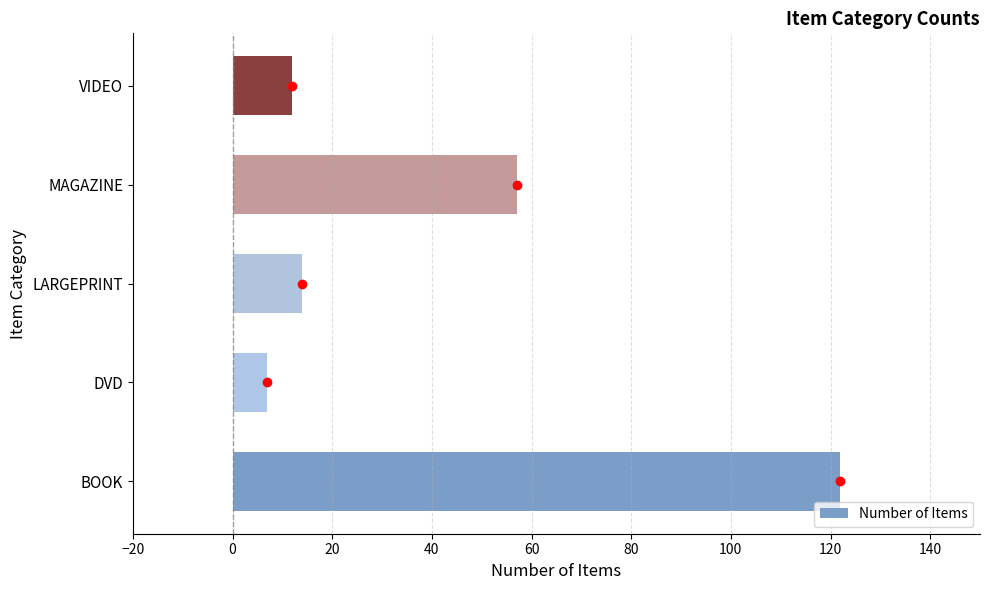

What is the ratio of the value at BOOK to the value at VIDEO?

10.2